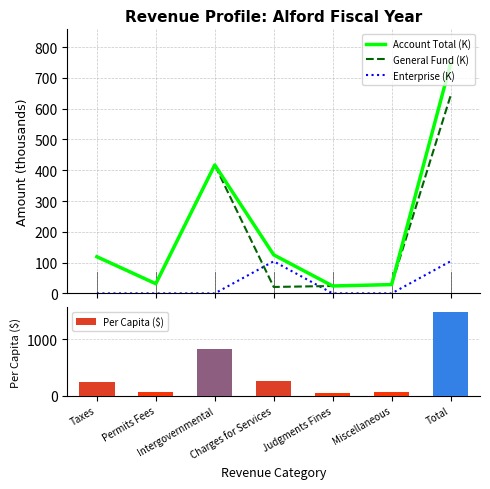

What is the value of the Account Total (K) bar at the 6th from the left?

28.6